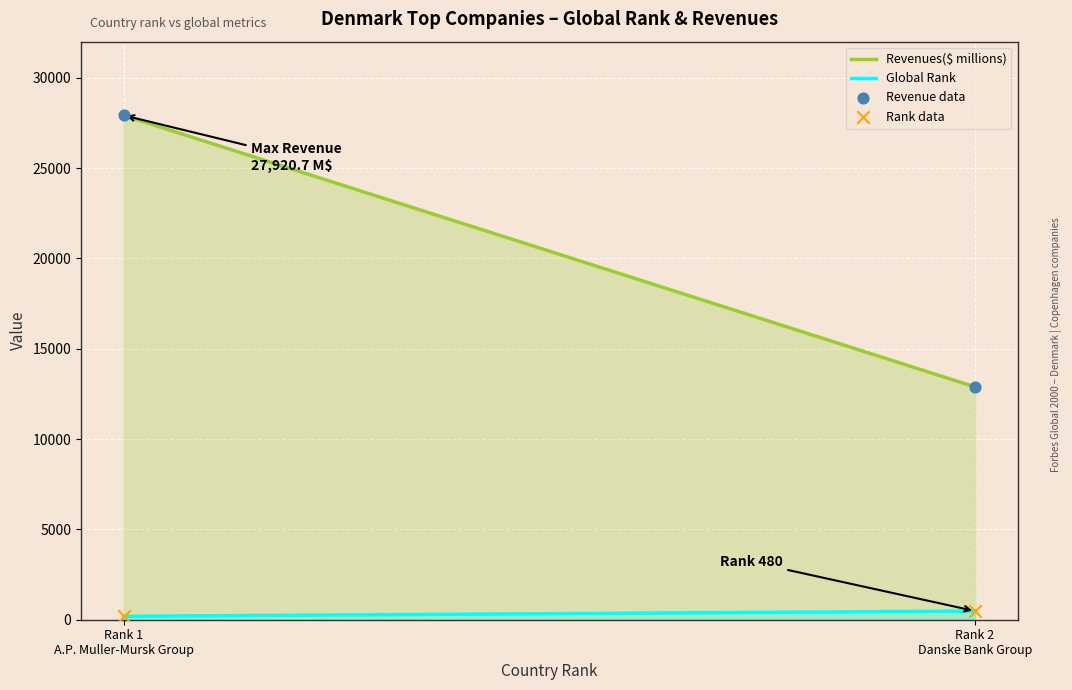

Across all data points, what is the range of Y values (max minus min)?

27731.7